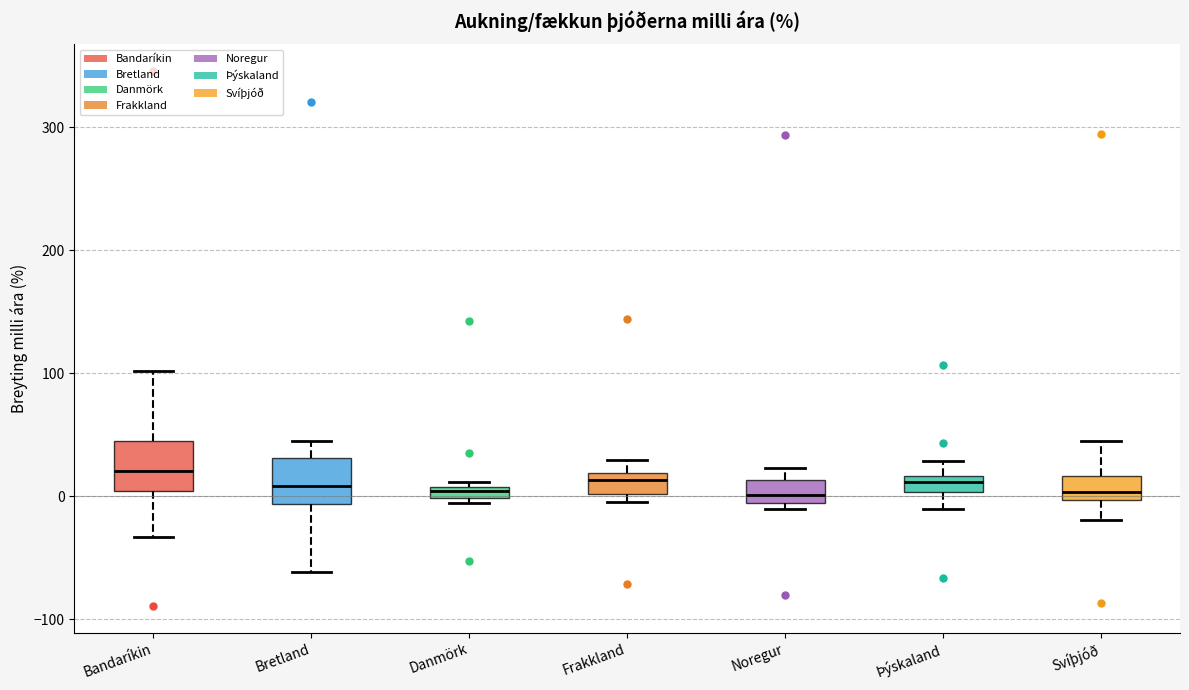

Where is the upper edge of the box for Noregur on the y-axis? The values are not printed on the chart, so give them approximately, as read against the axis.

10